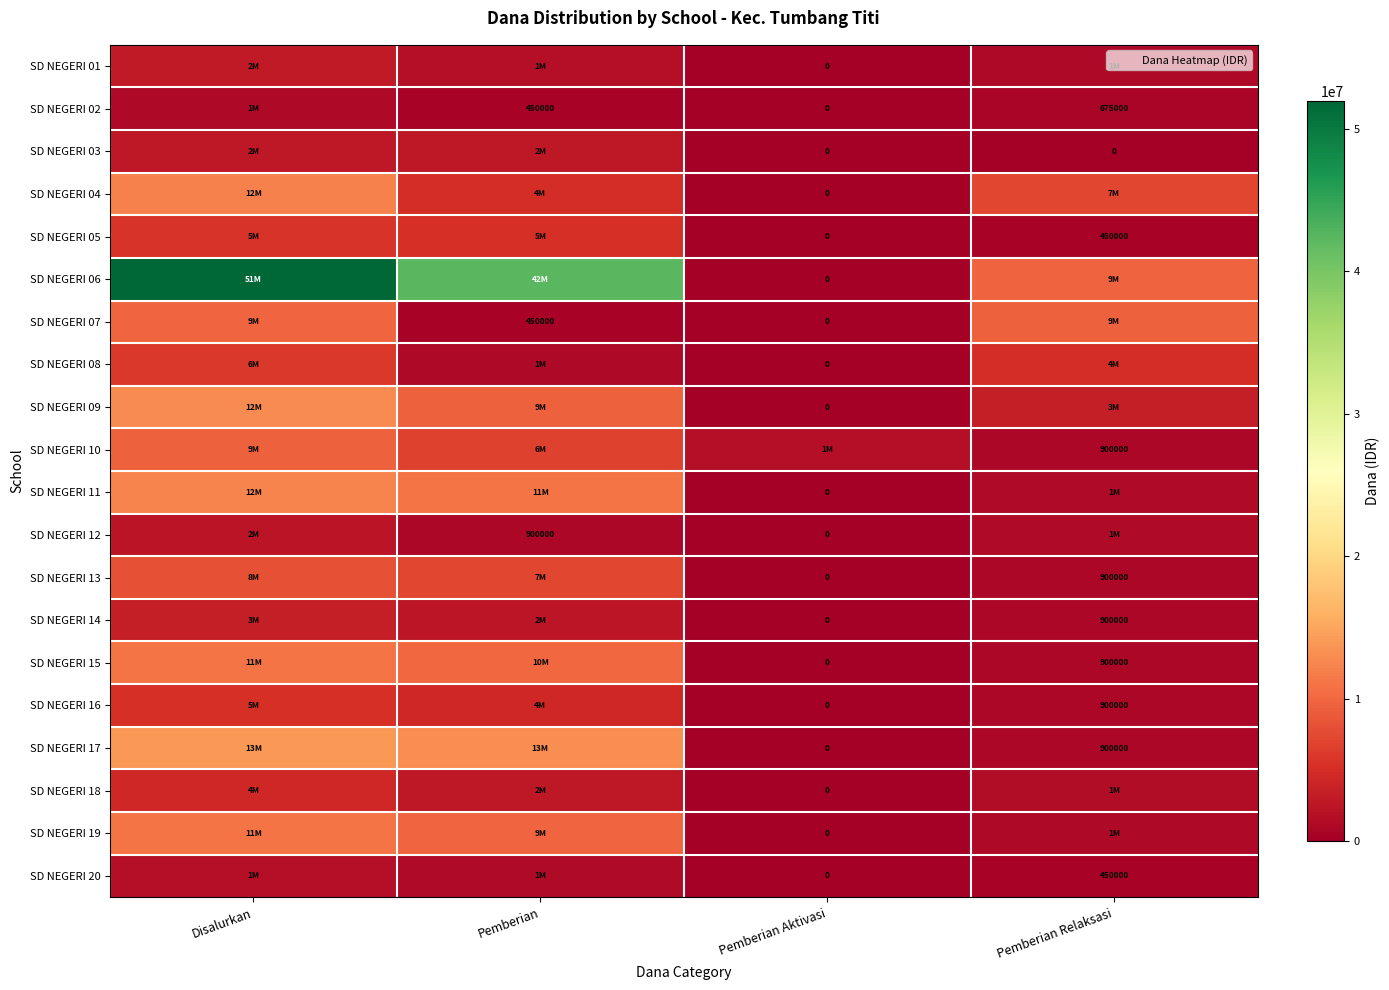

Where is SD NEGERI 10 nearest to the value 5175000?

Pemberian